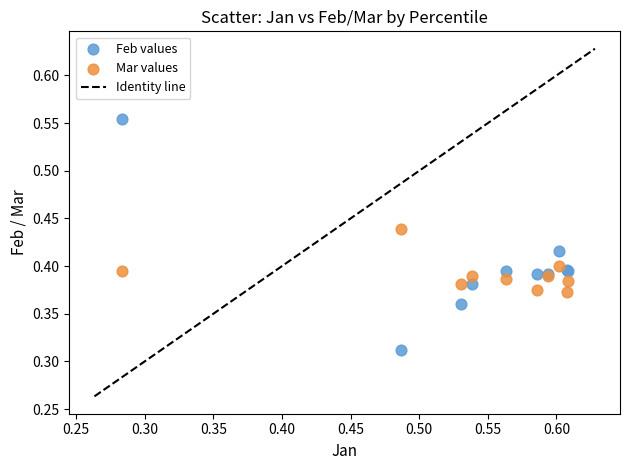

Which series contains the highest Y value?

Feb values